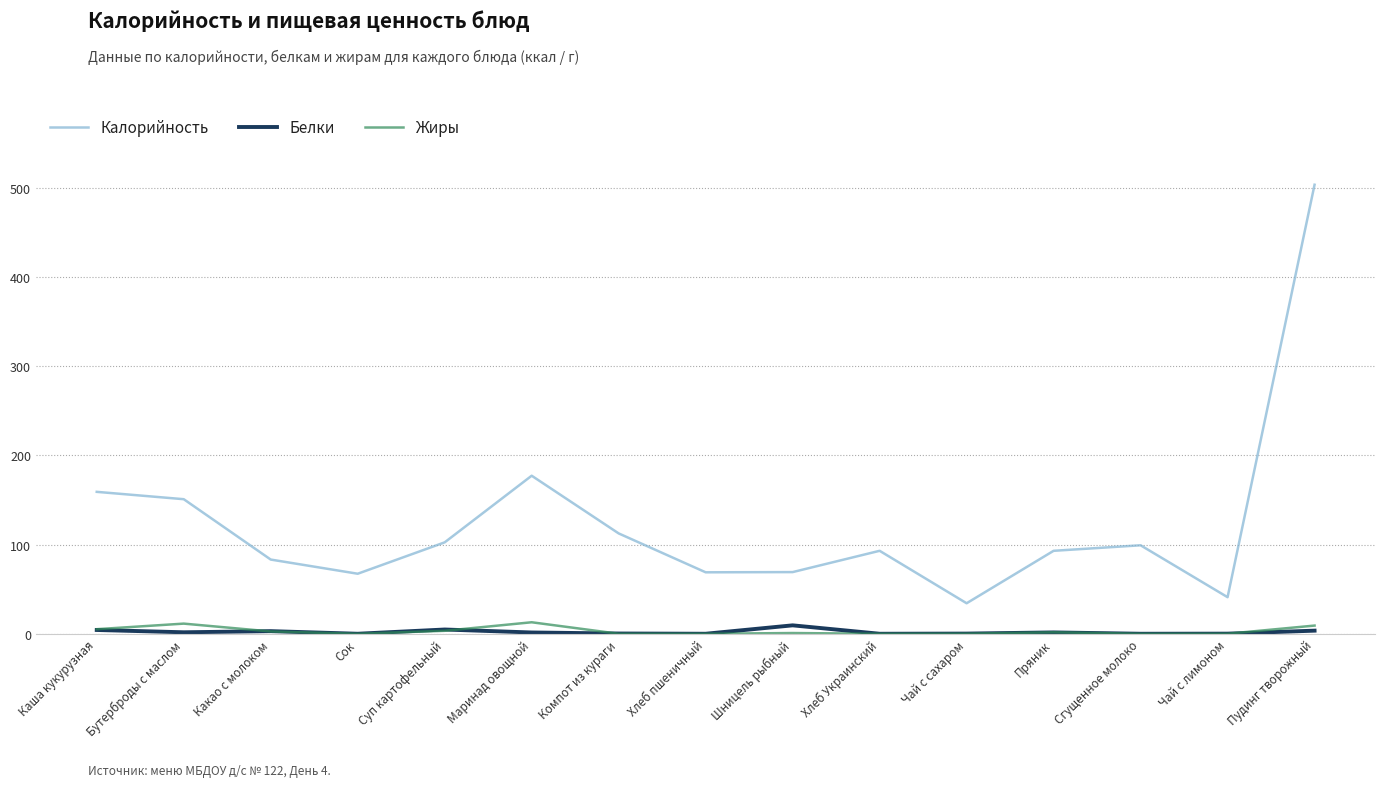

At which category is the sum across all series the highest?

Пудинг творожный